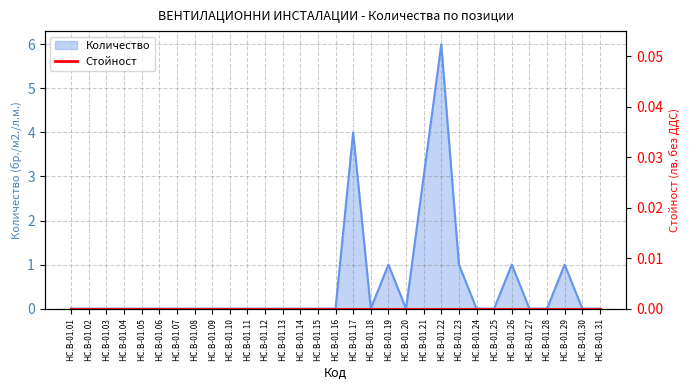

How many data points does each series have?

31